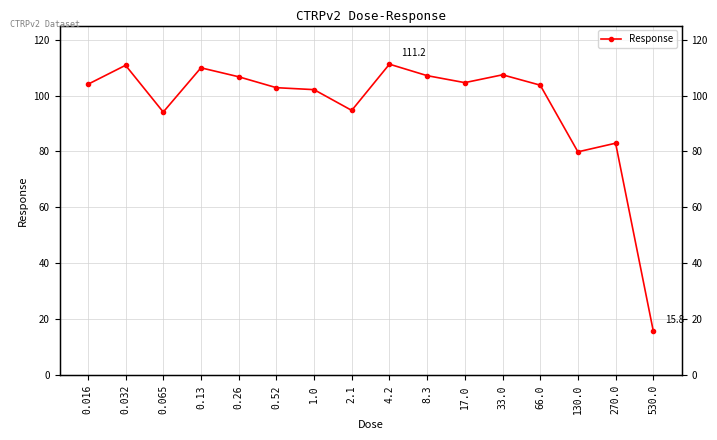

What is the greatest value displayed?

111.2